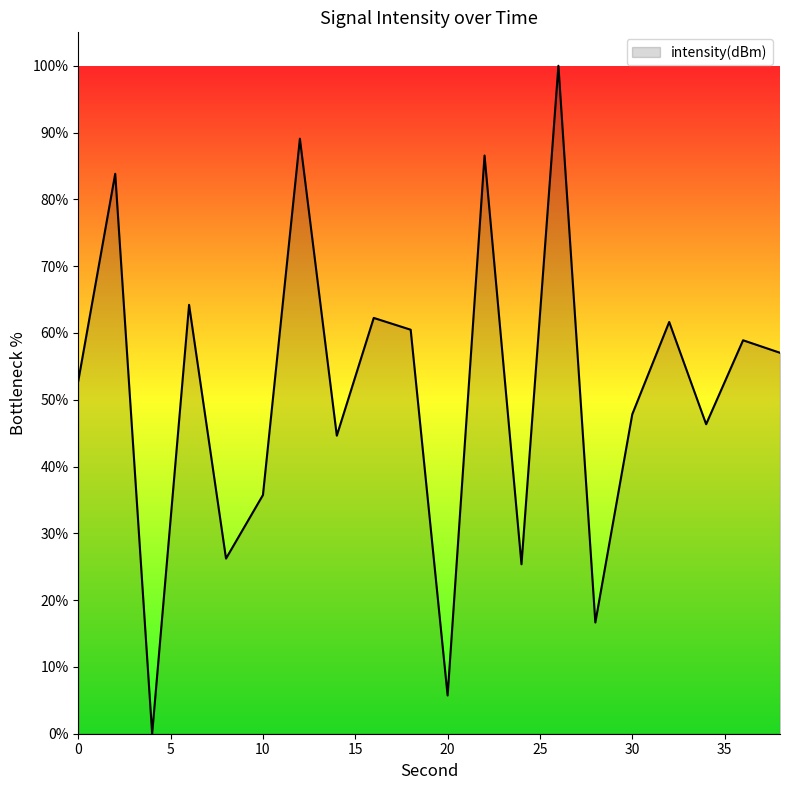

What is the maximum value shown in the chart?

100.0